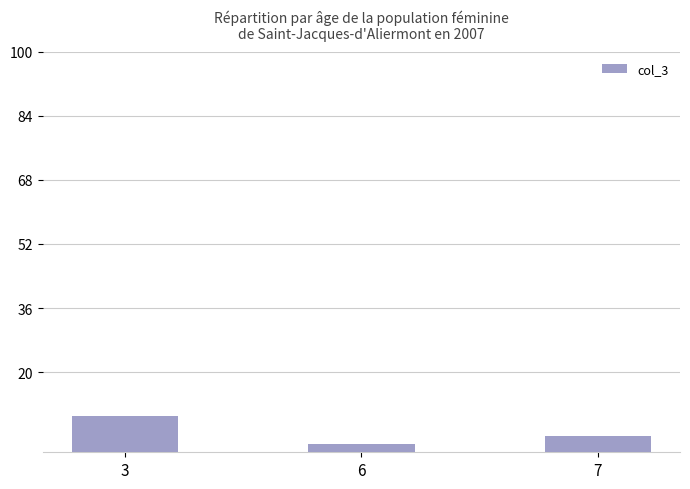

At which category does the chart reach its peak across all series?

3